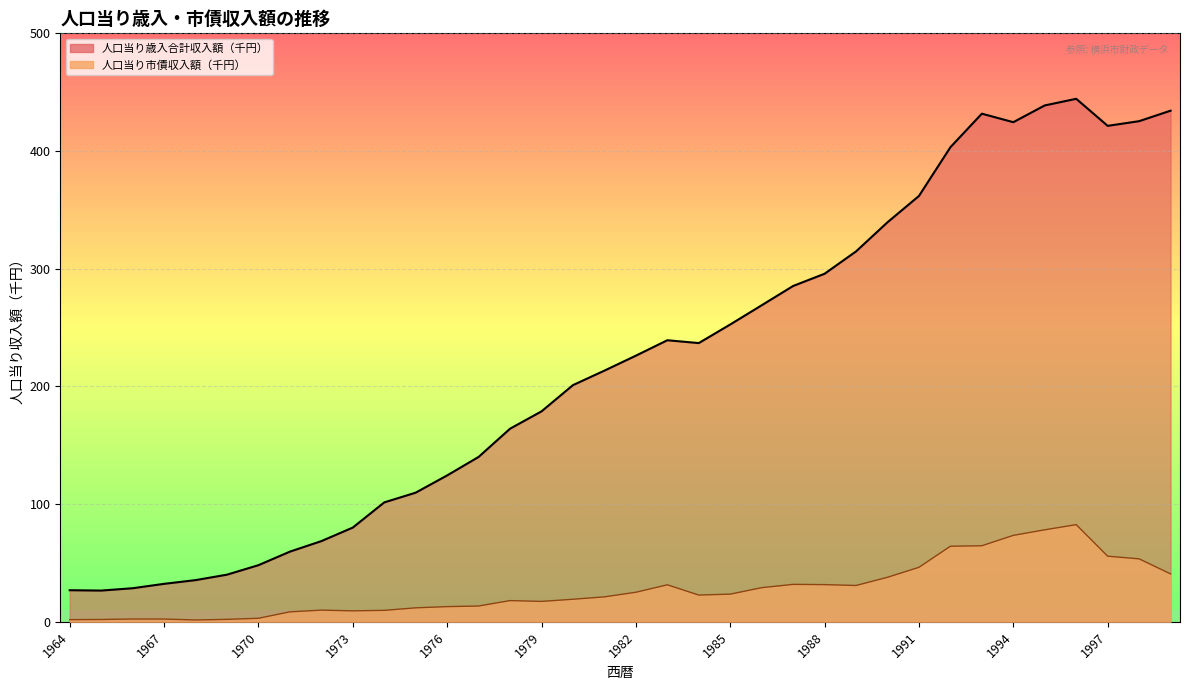

What is the highest value of the 人口当り市債収入額（千円） series?

82.6